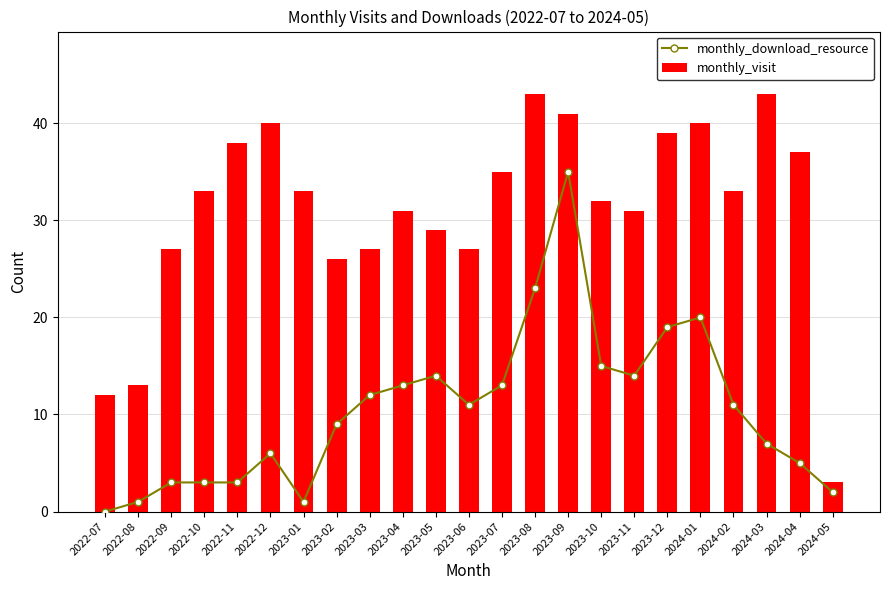

What is the difference between the highest and lowest values at 2023-07?

22